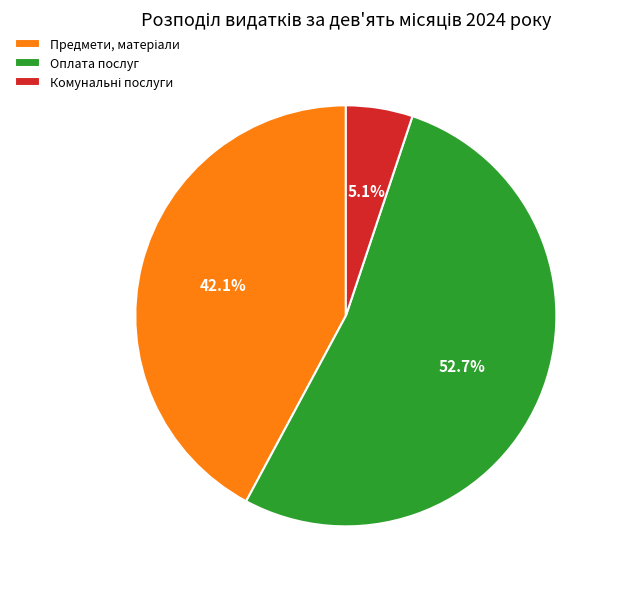

Which slice is the largest?

Оплата послуг